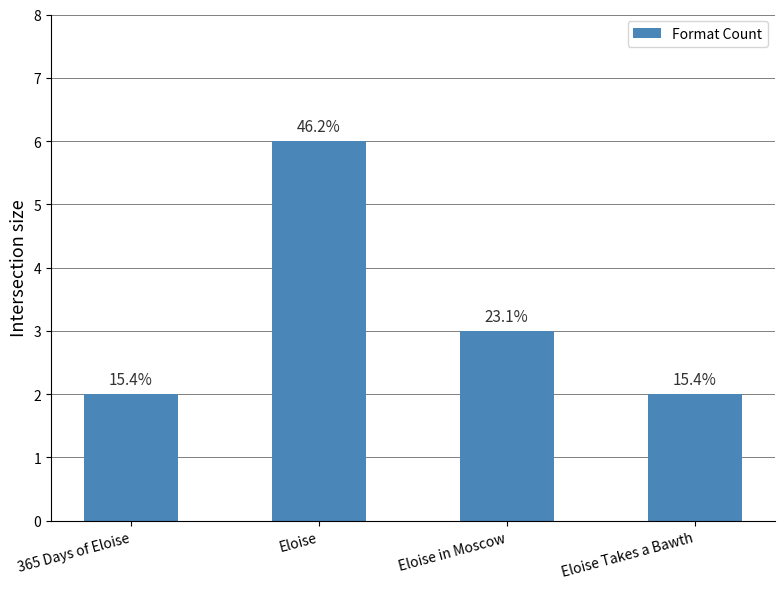

Which category has the highest value across all series?

Eloise